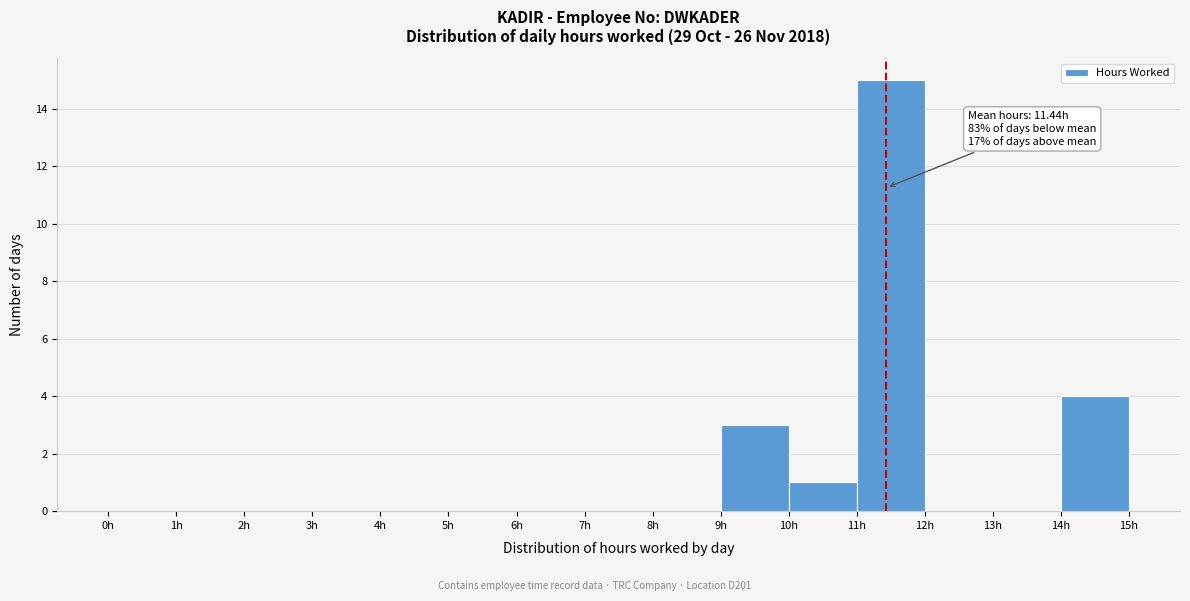

Which range on the x-axis has the tallest bar?

11 to 12